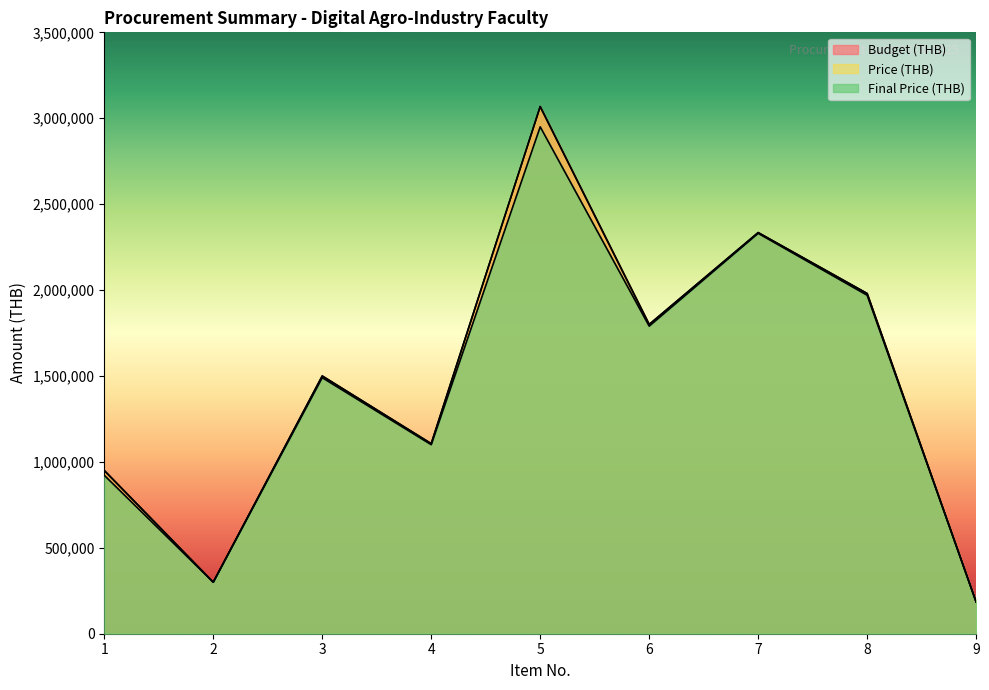

What is the difference between the maximum and minimum values in the Price (THB) series?

2883000